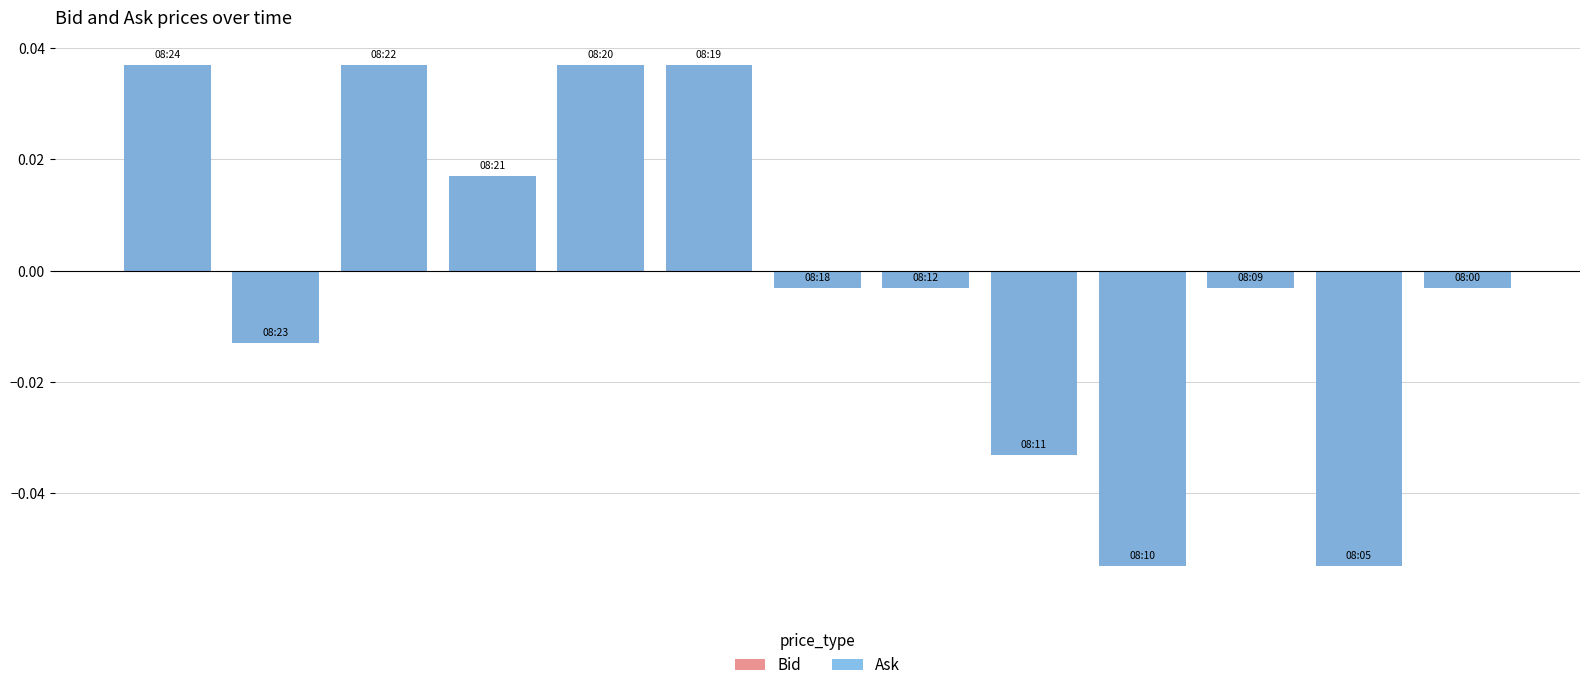

How many values in Ask are below zero?

8